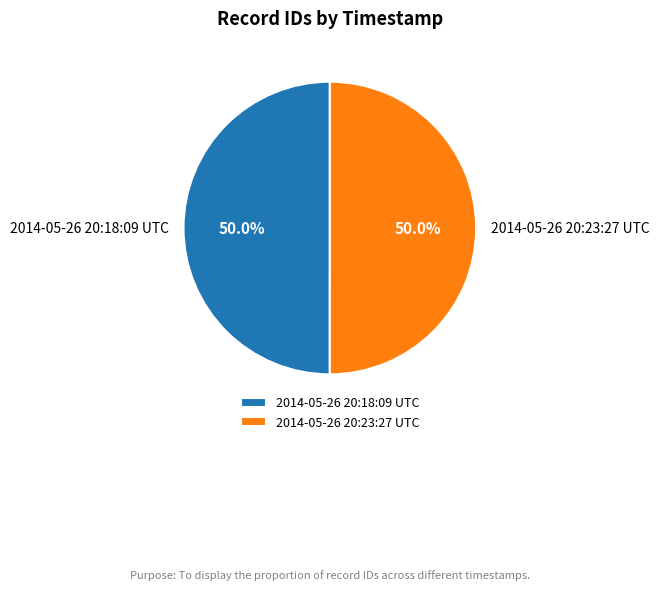

What is the ratio of the value at 2014-05-26 20:23:27 UTC to the value at 2014-05-26 20:18:09 UTC?

1.0